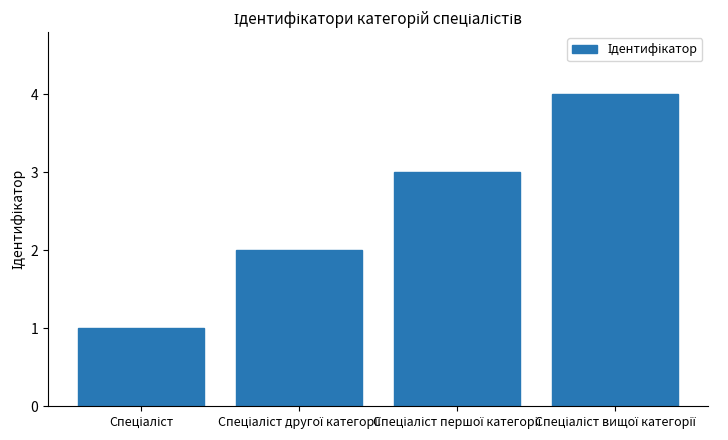

What is the difference between the maximum and minimum values?

3